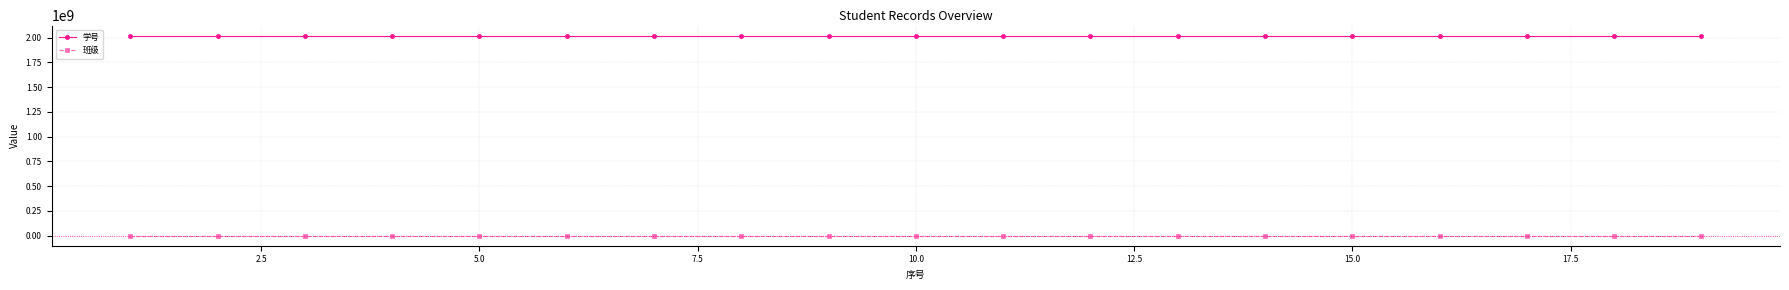

What is the average value of the 学号 series?

2020051111